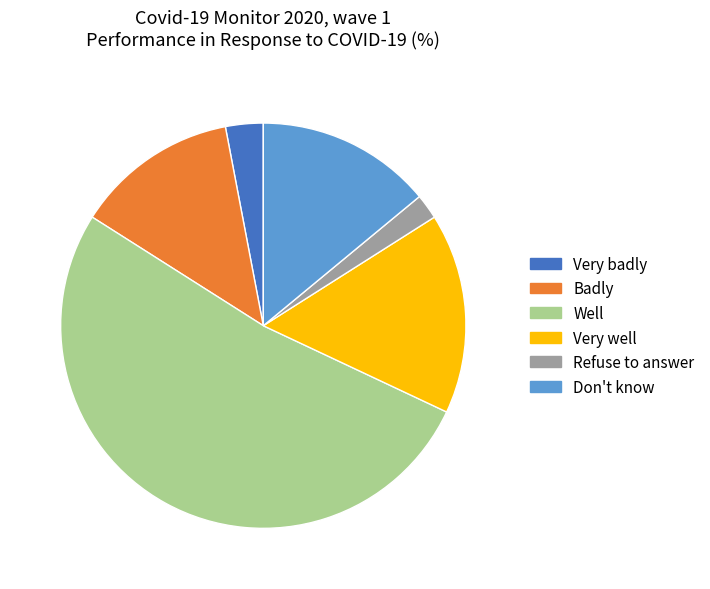

How many slices are in this pie chart?

6